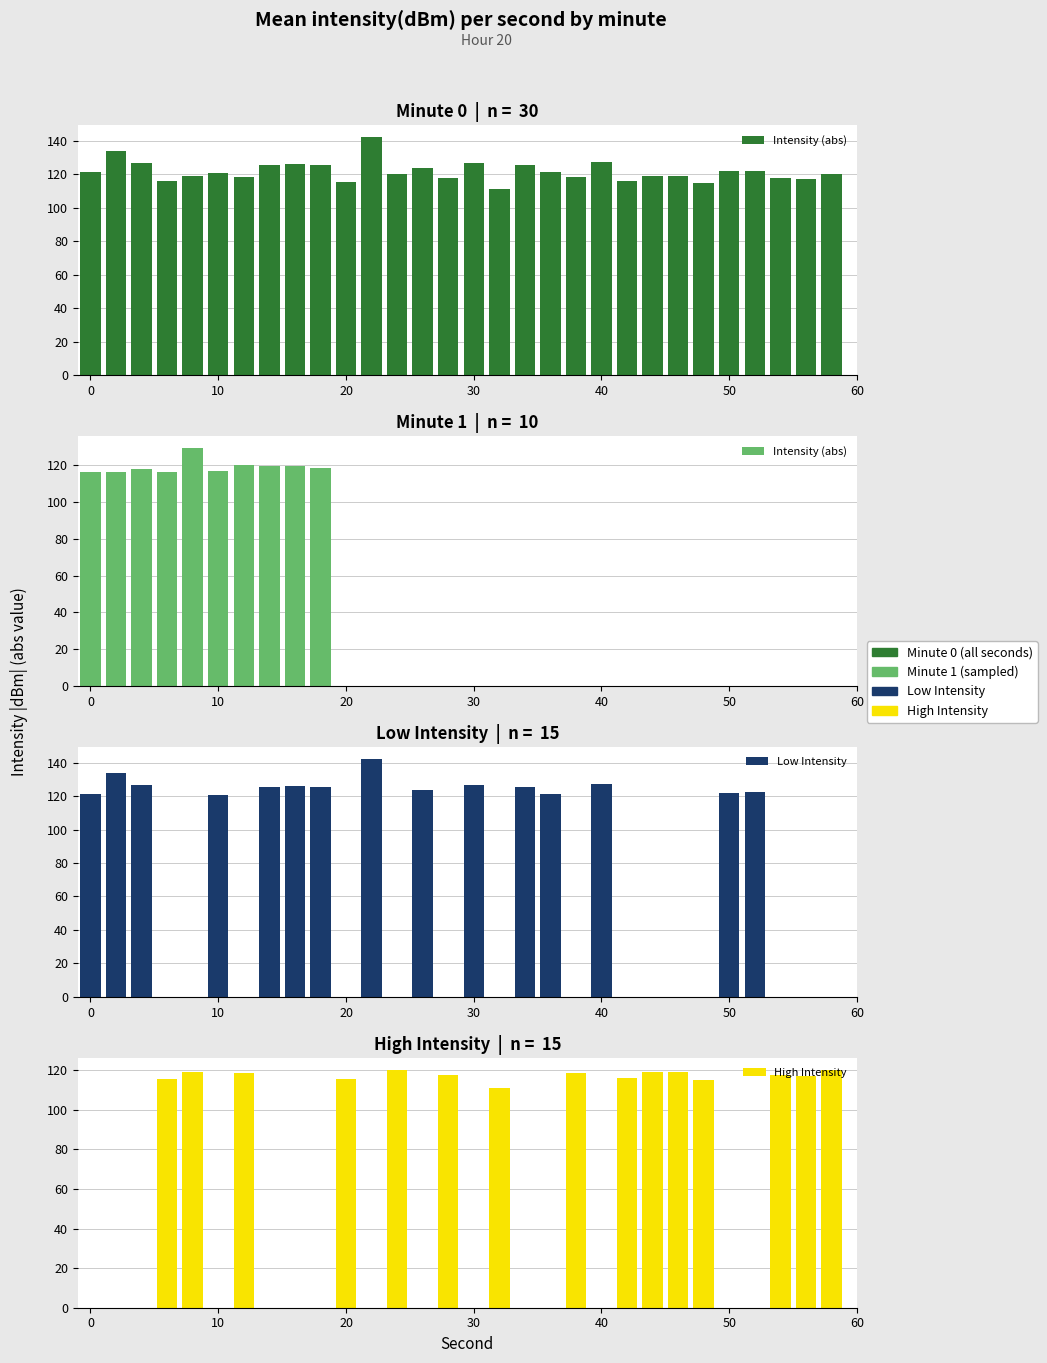

Where is the data nearest to the value 126?

16